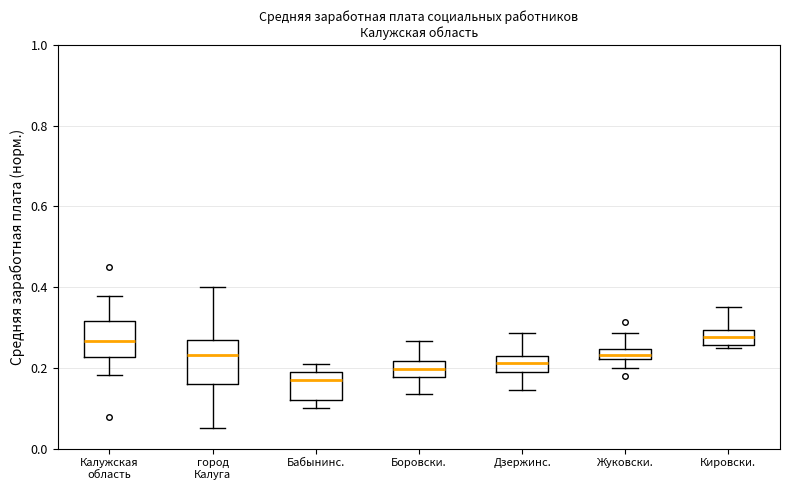

Where does the lower whisker of the box for Боровски. end on the y-axis? The values are not printed on the chart, so give them approximately, as read against the axis.

0.14